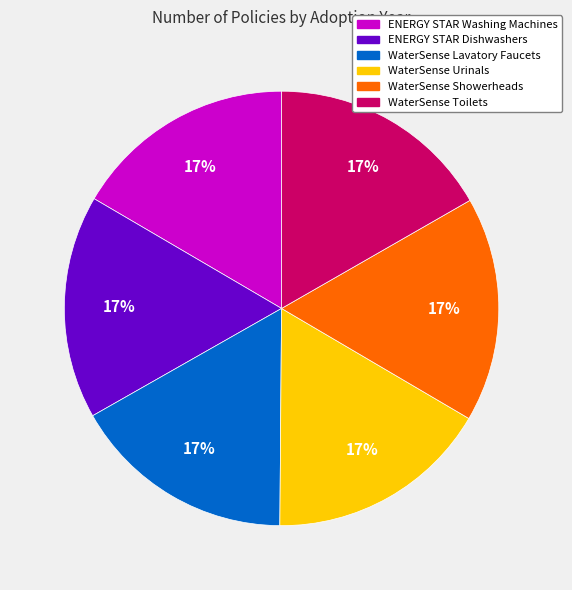

Approximately how many times larger is the value at WaterSense Urinals compared to WaterSense Showerheads?

1.0